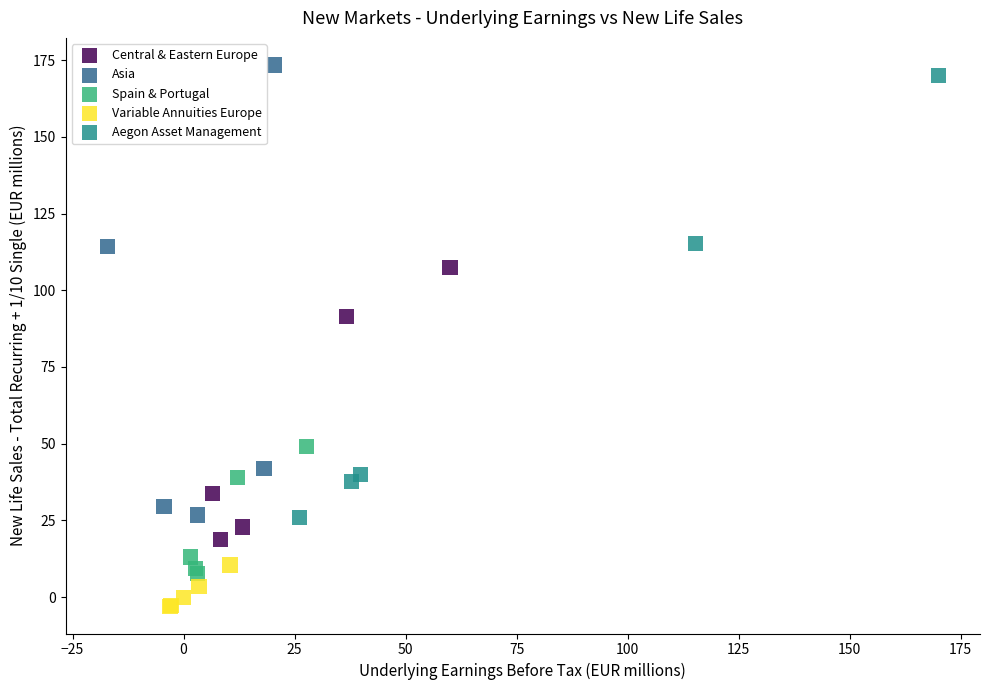

Which series contains the lowest Y value?

Variable Annuities Europe